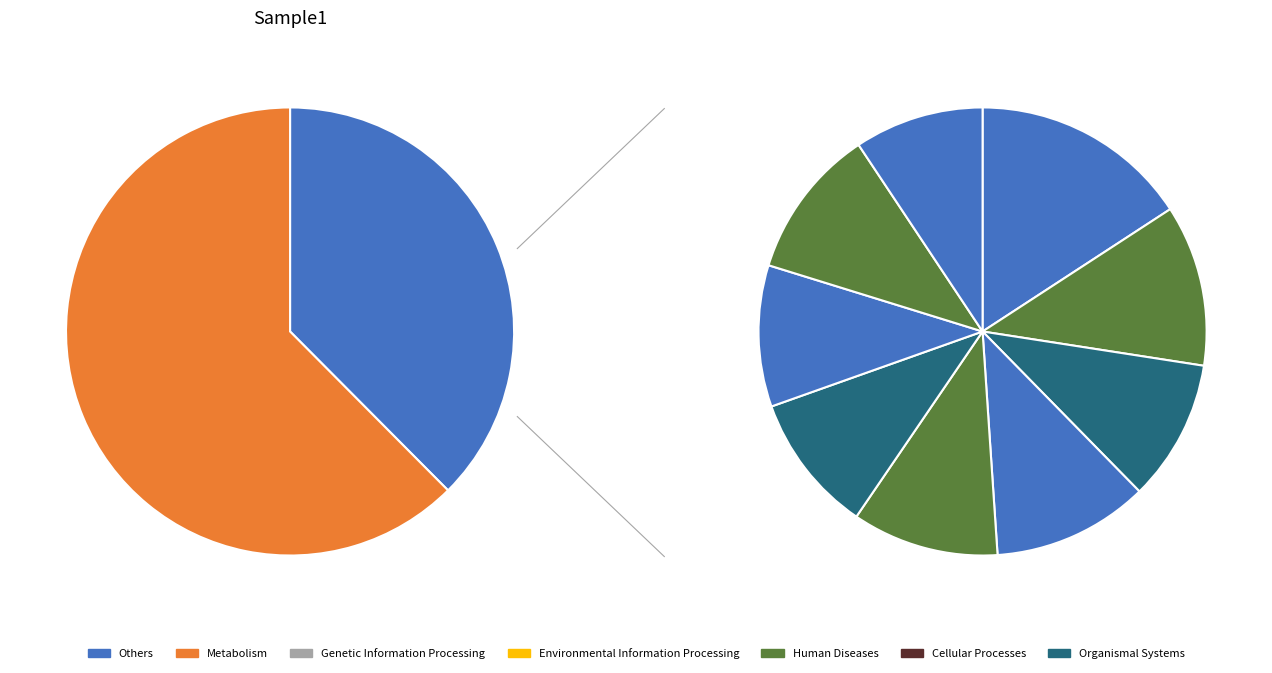

Count the number of slices in the pie.

10